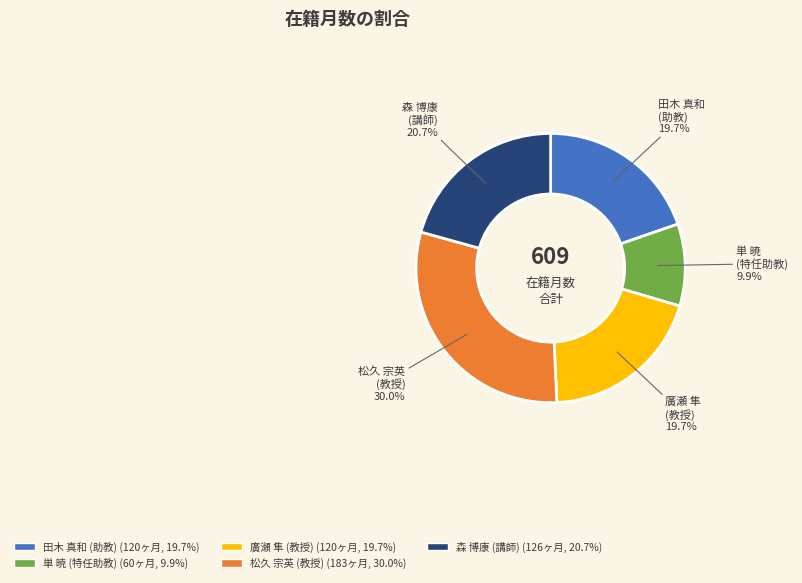

What is the smallest slice in the pie chart?

単 暁 (特任助教)